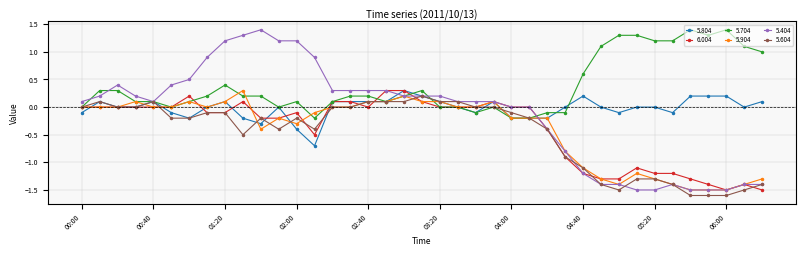

True or false: 6.004 has more than 1 points higher than both neighbors.

True